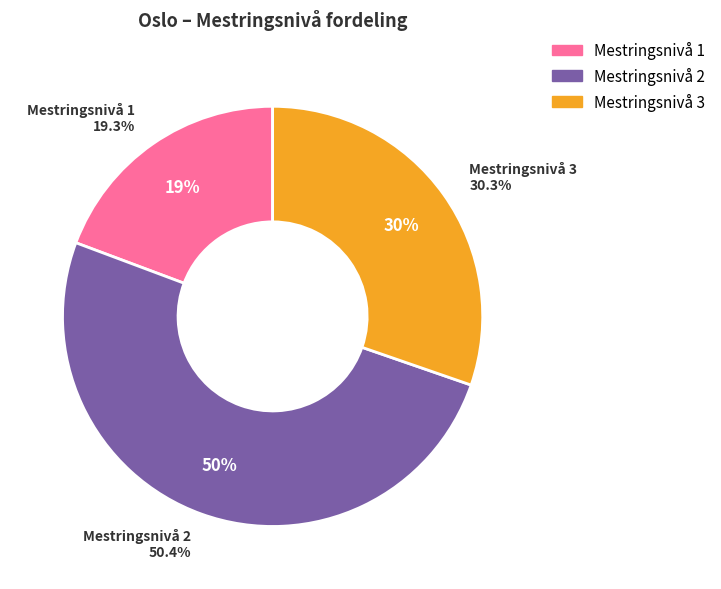

Between Mestringsnivå 1 and Mestringsnivå 3, which is larger?

Mestringsnivå 3